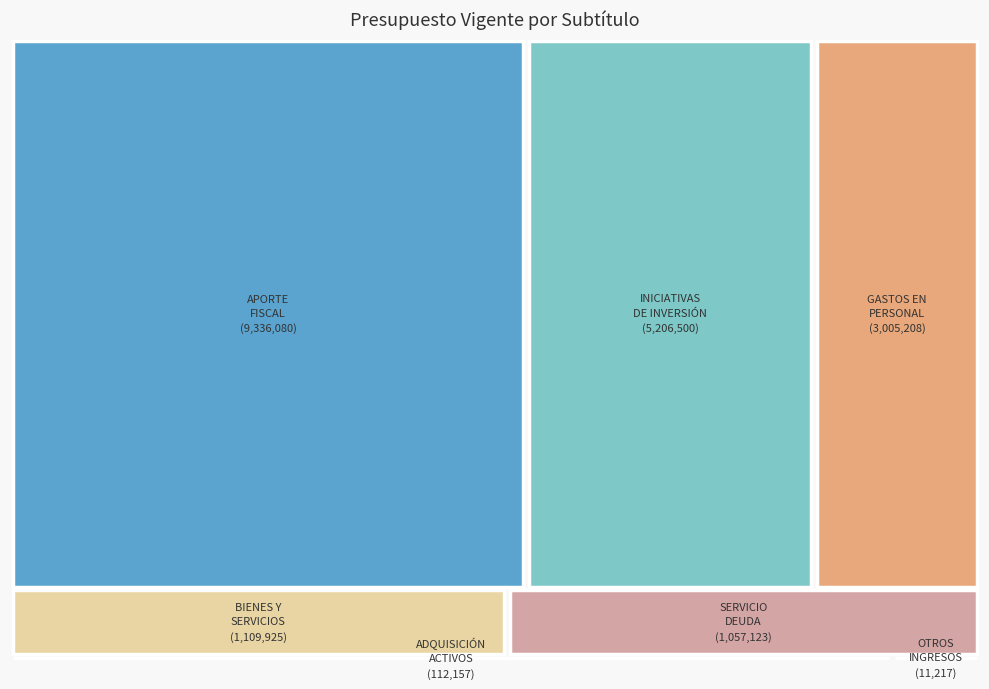

Count the number of slices in the pie.

7